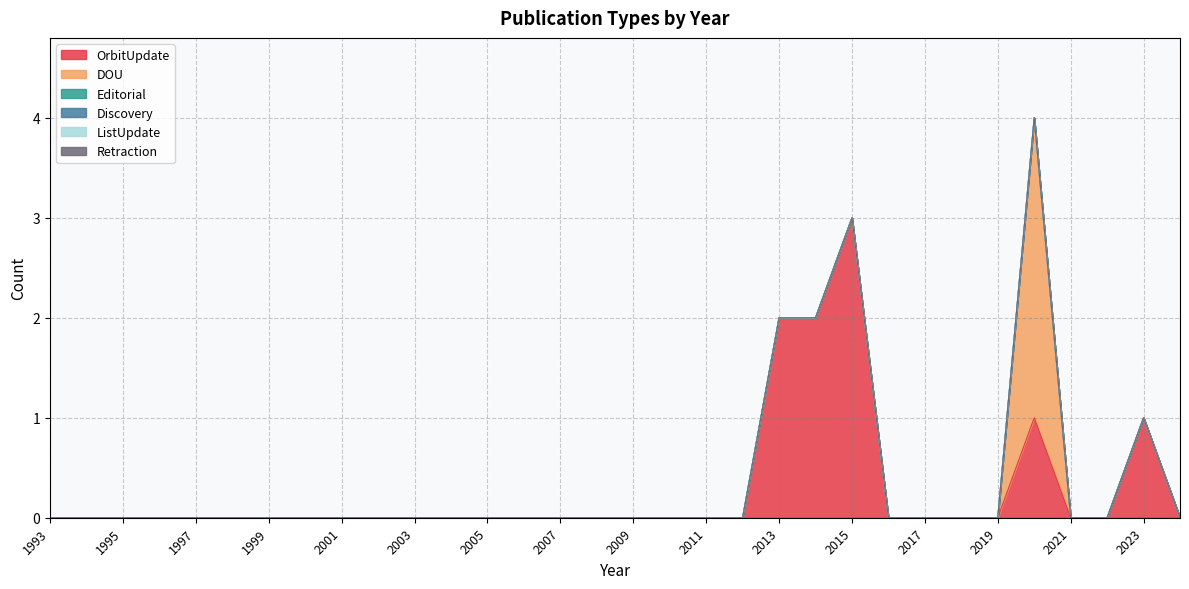

How many lines are shown in the chart?

6